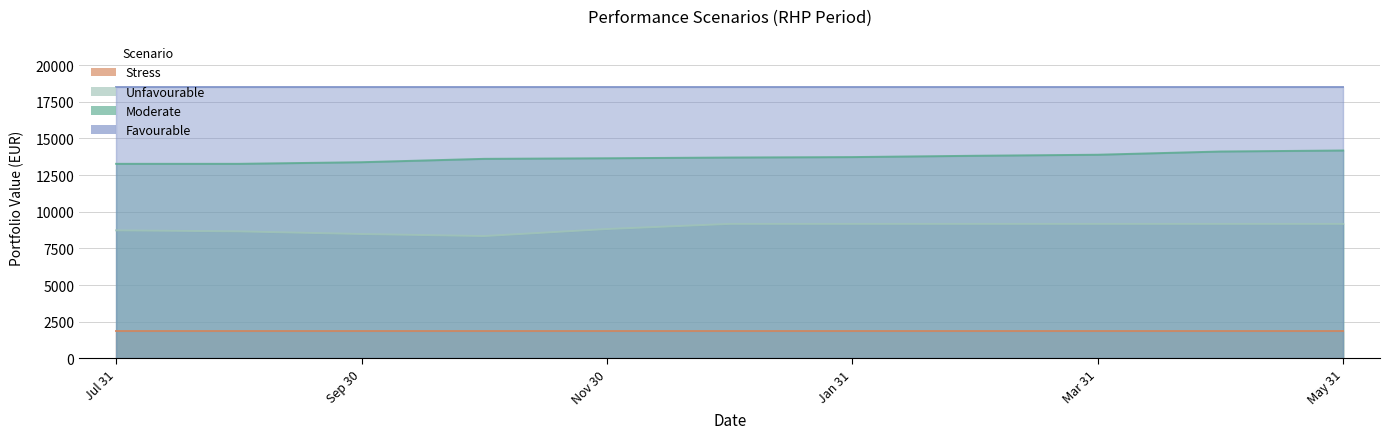

True or false: Moderate has more than 2 points higher than both neighbors.

False